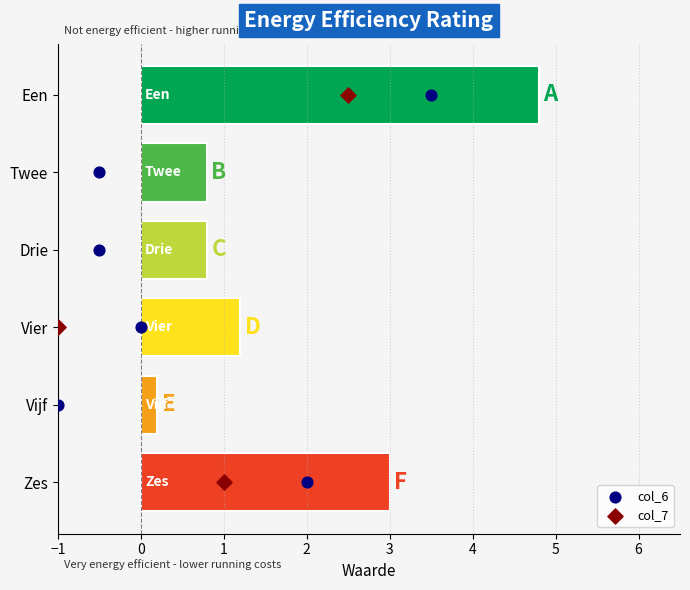

Which series has the largest Y range (max minus min)?

col_6